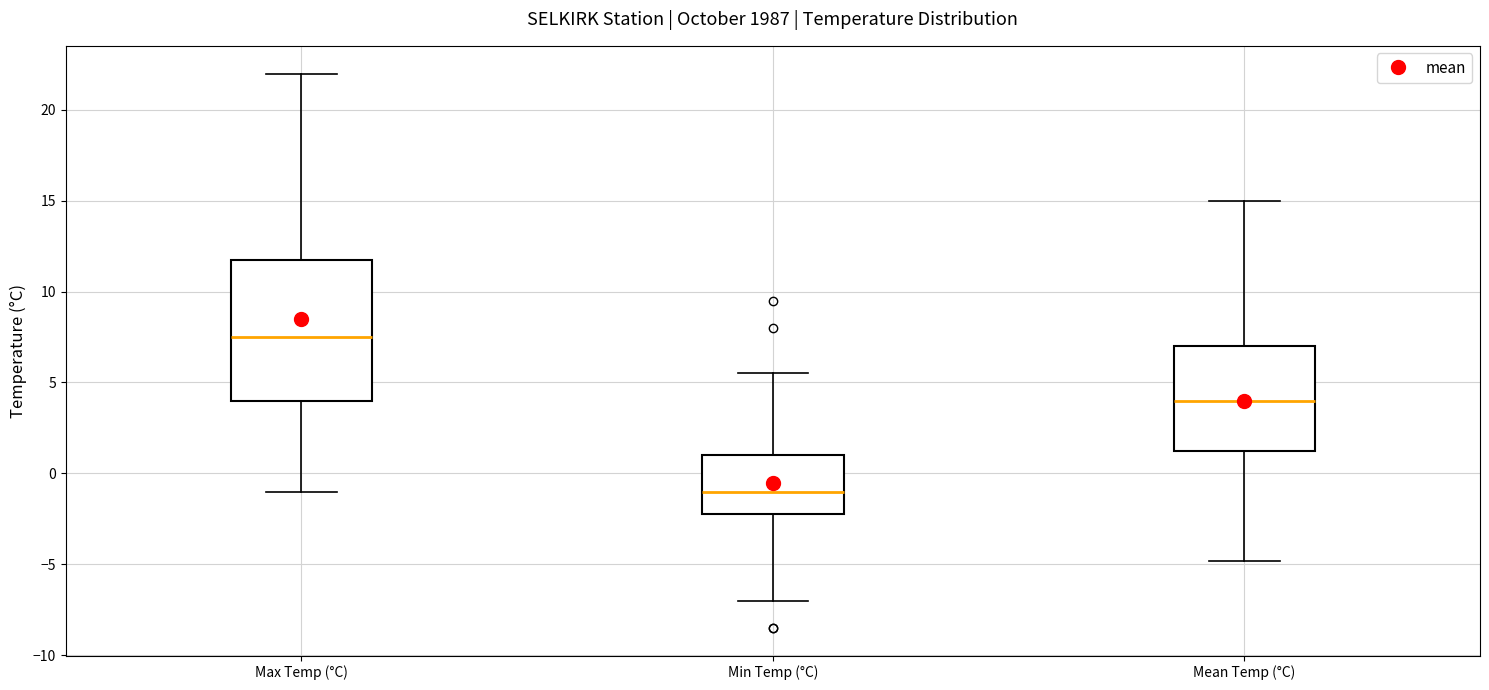

Which box is the tallest, from its lower edge to its upper edge?

Max Temp (°C)